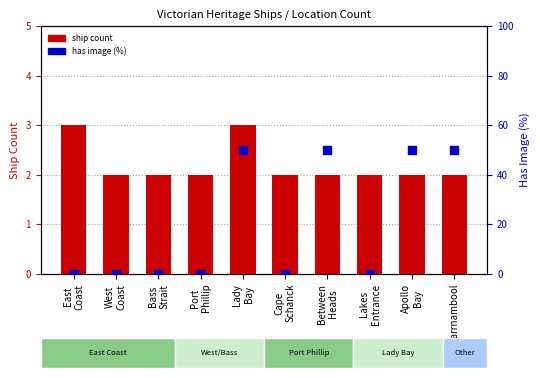

Which series has the largest Y range (max minus min)?

has image (%)